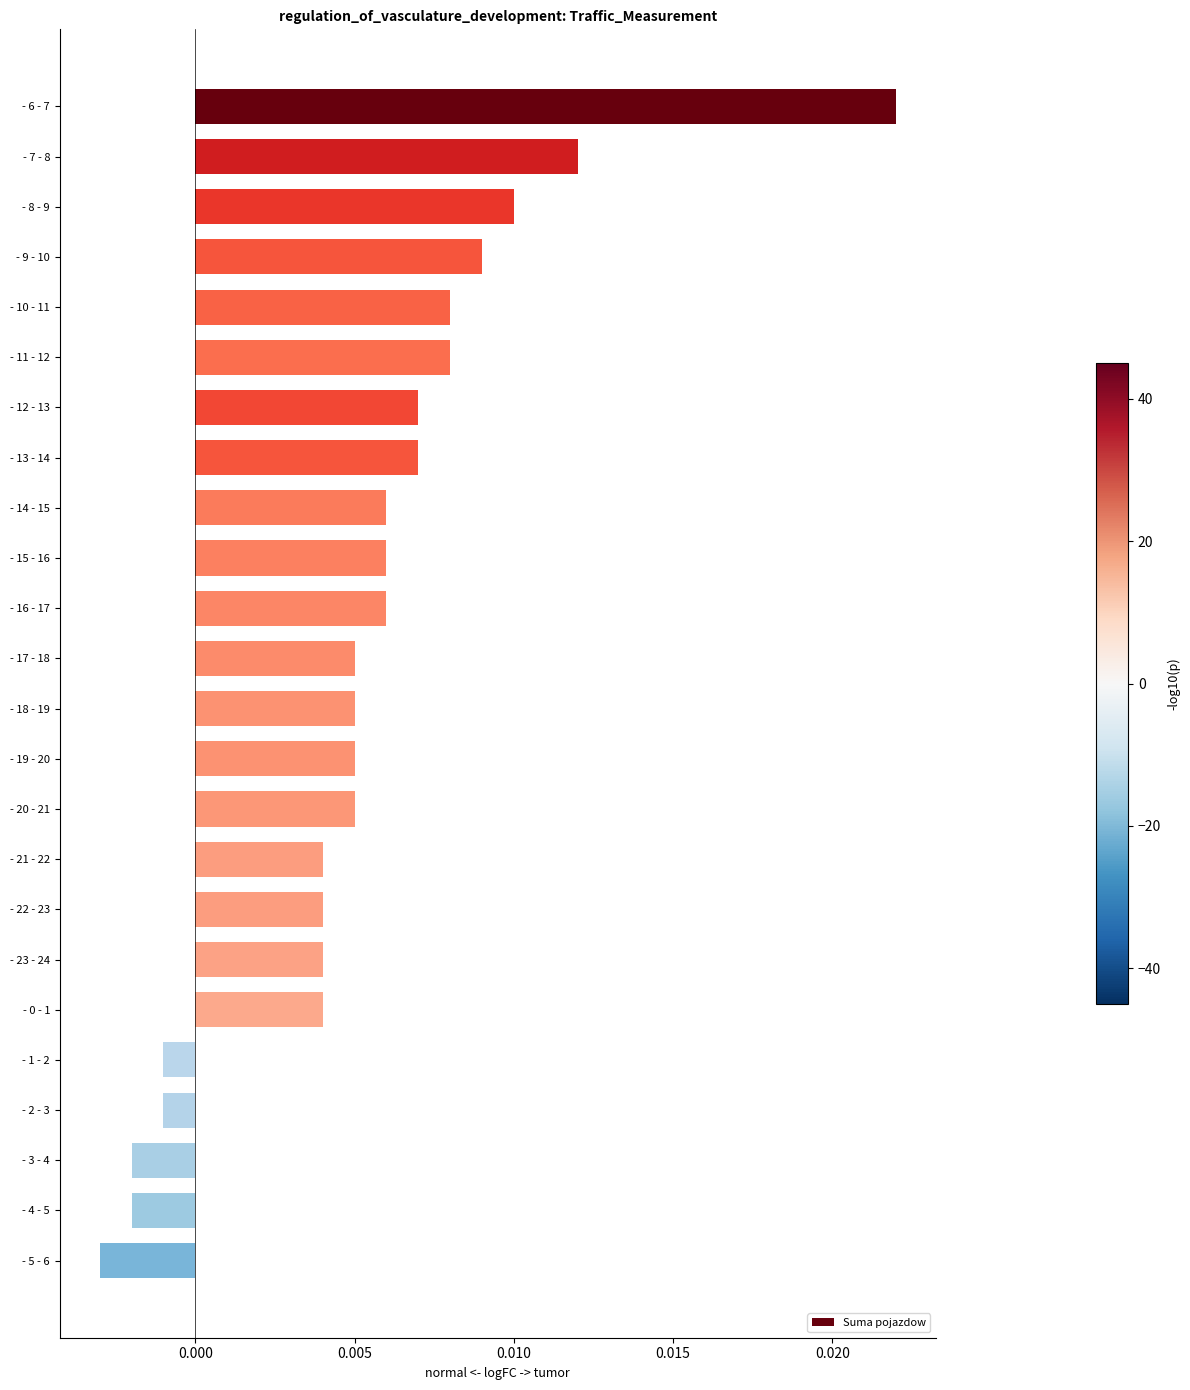

Between - 4 - 5 and - 16 - 17, which is larger?

- 16 - 17